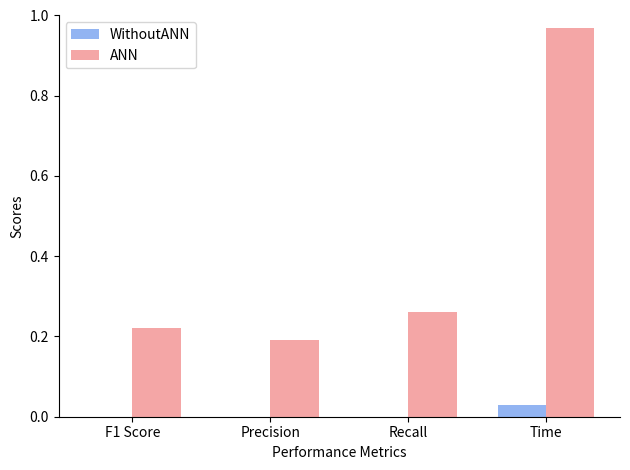

The WithoutANN series shows 0.0 at F1 Score. True or false?

True